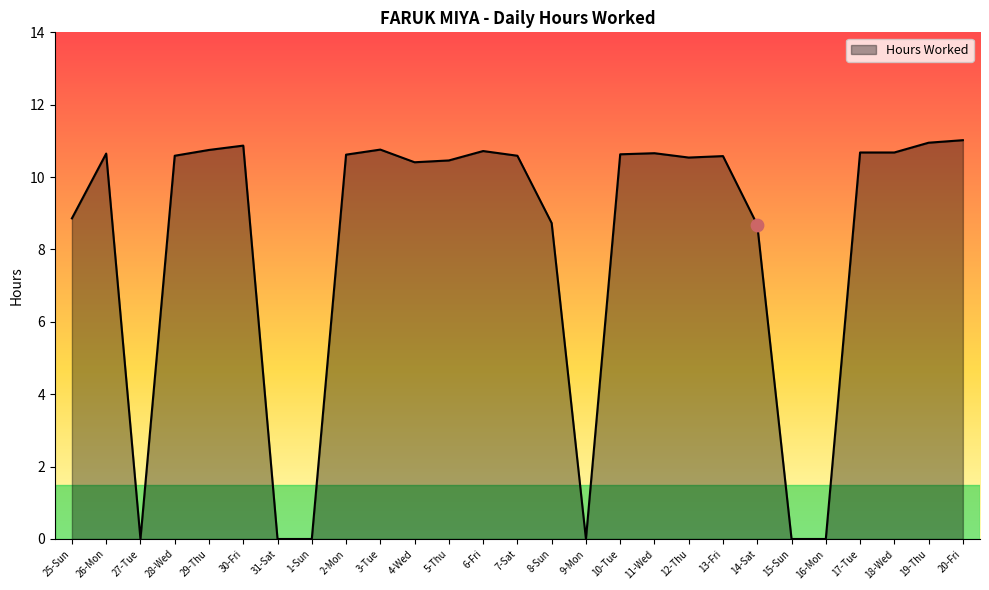

What is the change in value from 25-Sun to 27-Tue?

-8.9